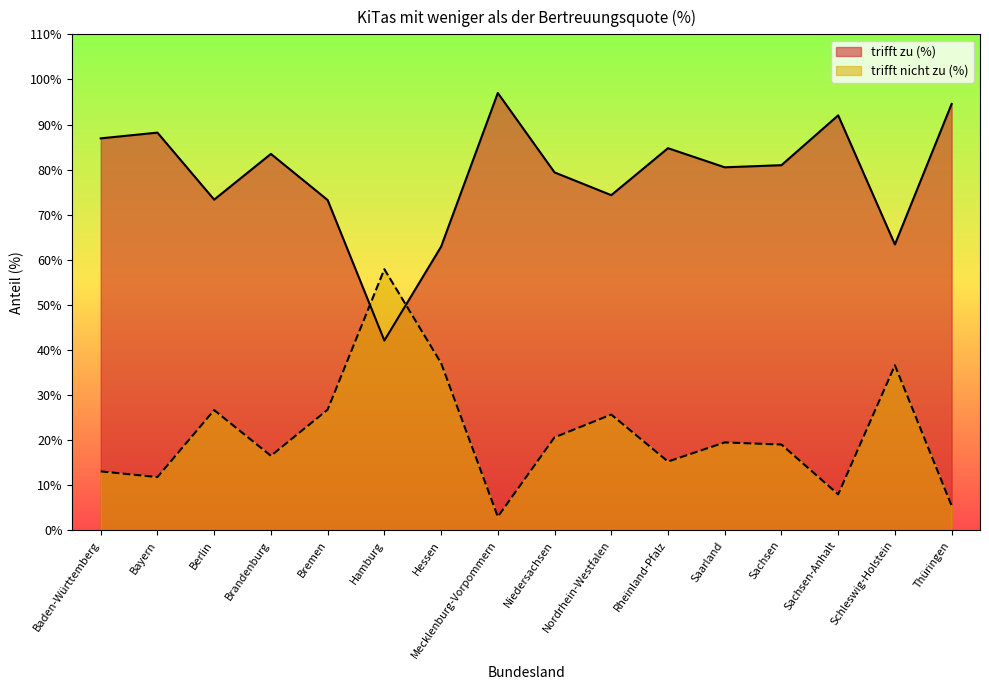

True or false: trifft nicht zu (%) and trifft zu (%) intersect in this chart.

True